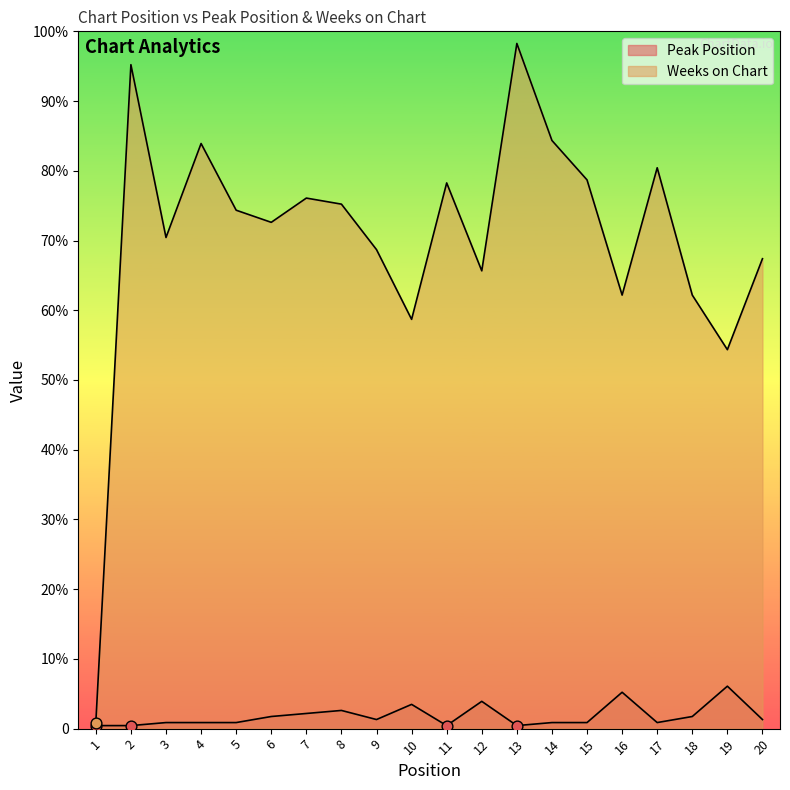

Is the value of Weeks on Chart at 14 greater than the value of Peak Position at 15?

Yes